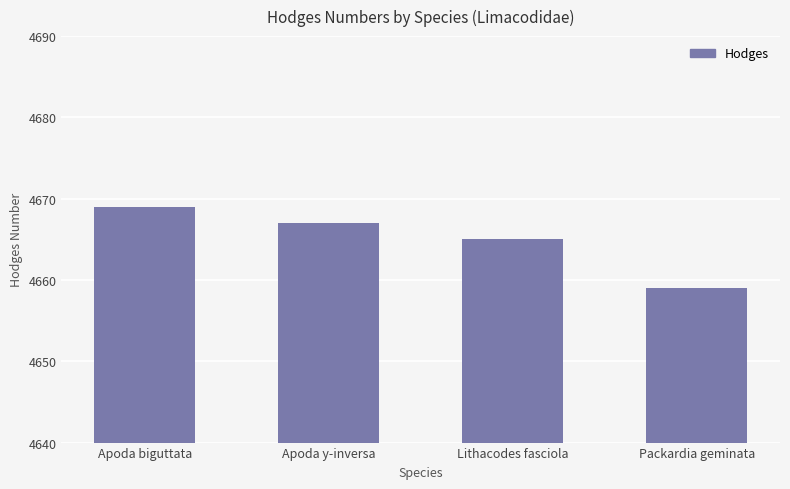

Reading left to right, what are all the values shown in this chart?

4669	4667	4665	4659